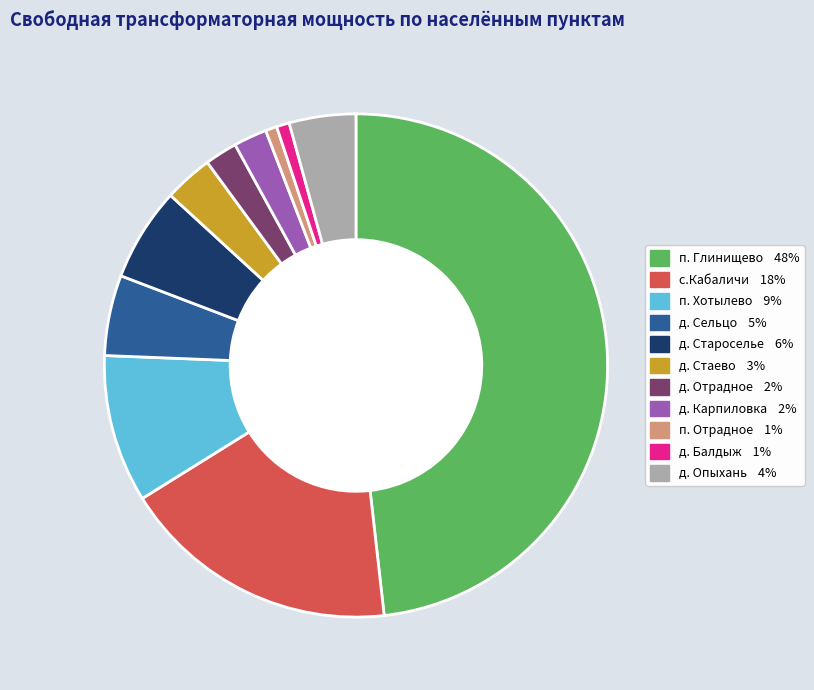

Is there any slice that represents more than half of the pie?

No